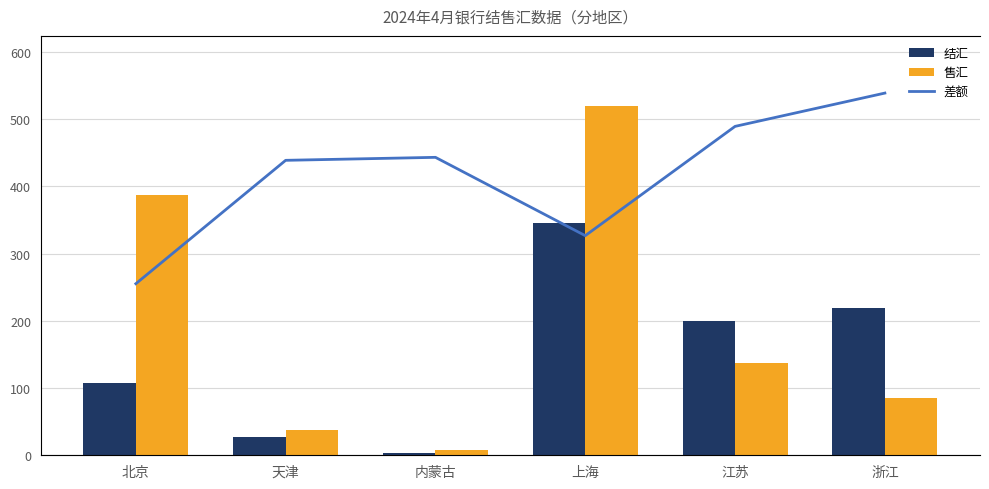

What is the difference between the 结汇 values at 江苏 and 北京?

91.6